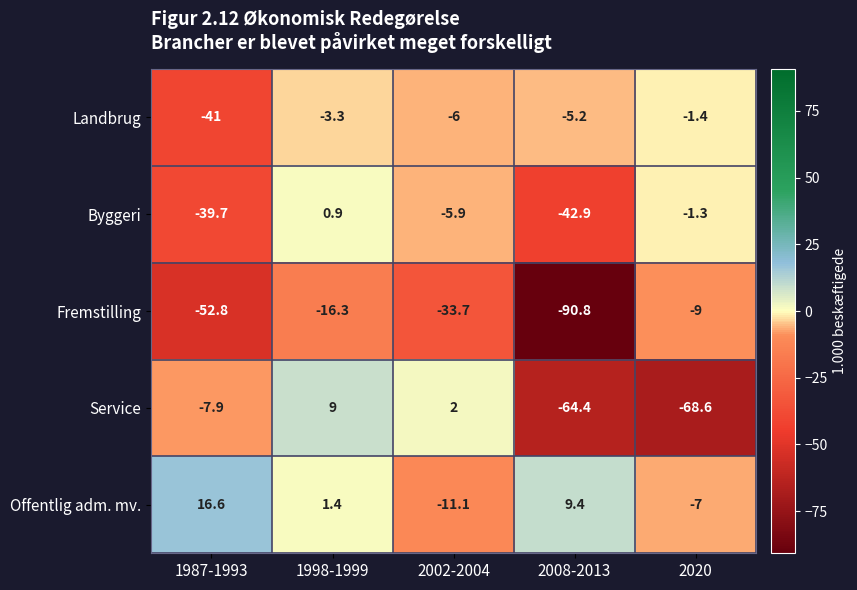

What is the difference between the maximum and minimum values in the Fremstilling series?

81.8